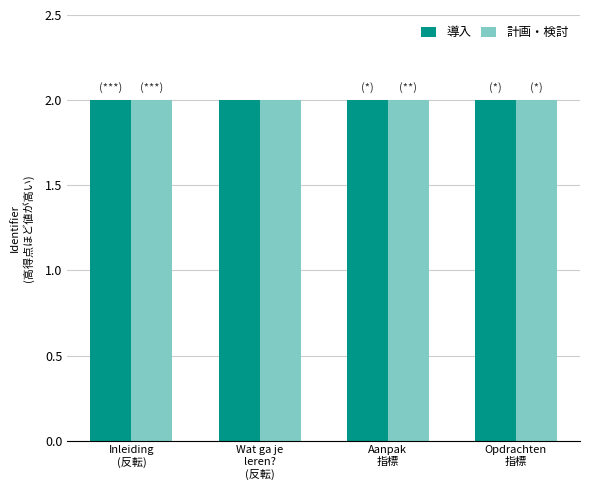

What is the label of the 3rd bar from the right?

Wat ga je
leren?
(反転)